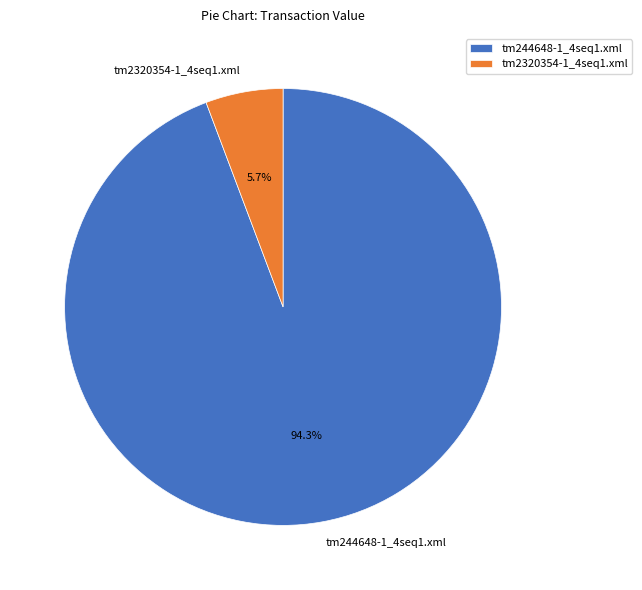

What is the ratio of the value at tm2320354-1_4seq1.xml to the value at tm244648-1_4seq1.xml?

0.1